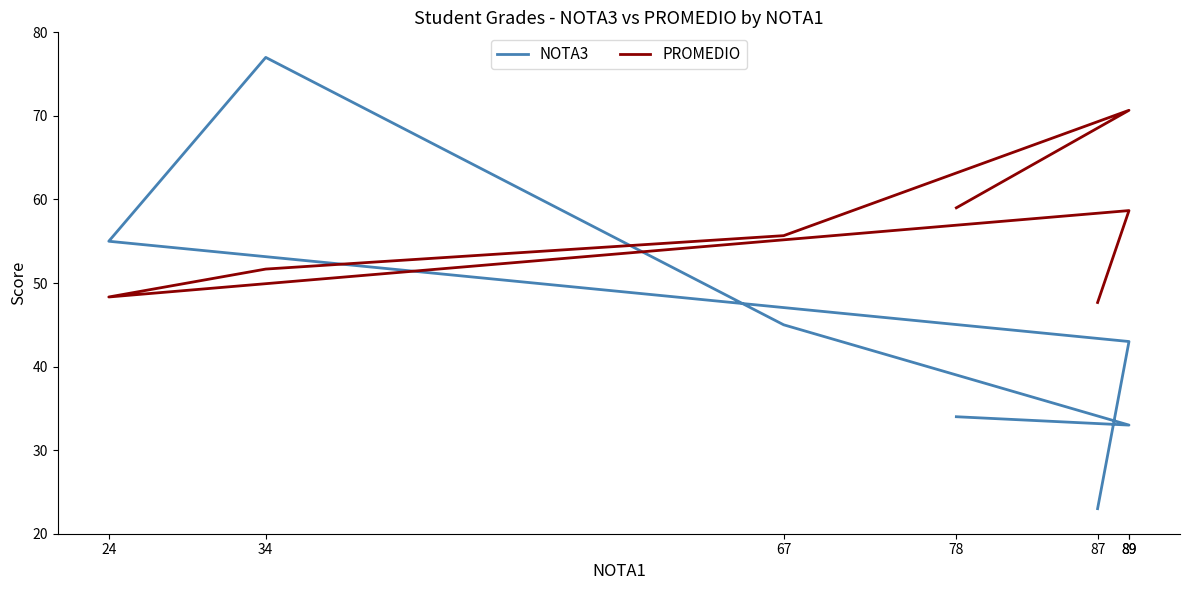

The value of NOTA3 at 34 is 129.3. True or false?

False